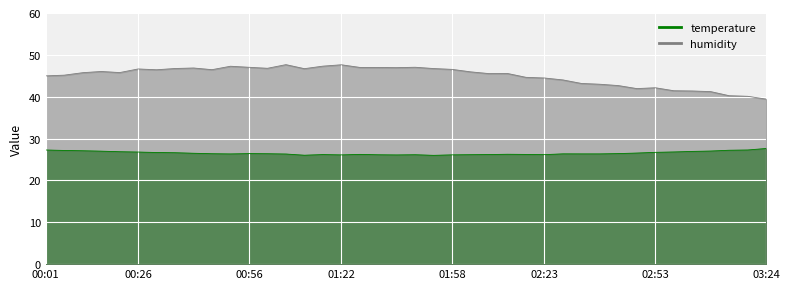

At how many categories does at least one series exceed 28?

40